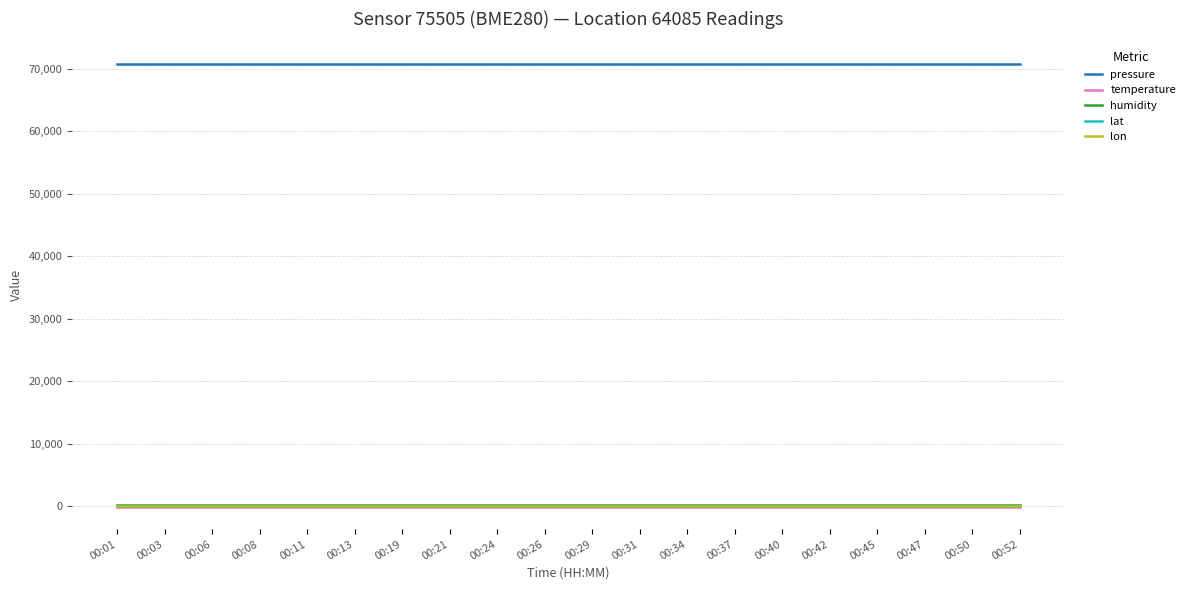

Is the value of temperature at 00:01 greater than the value of pressure at 00:13?

No